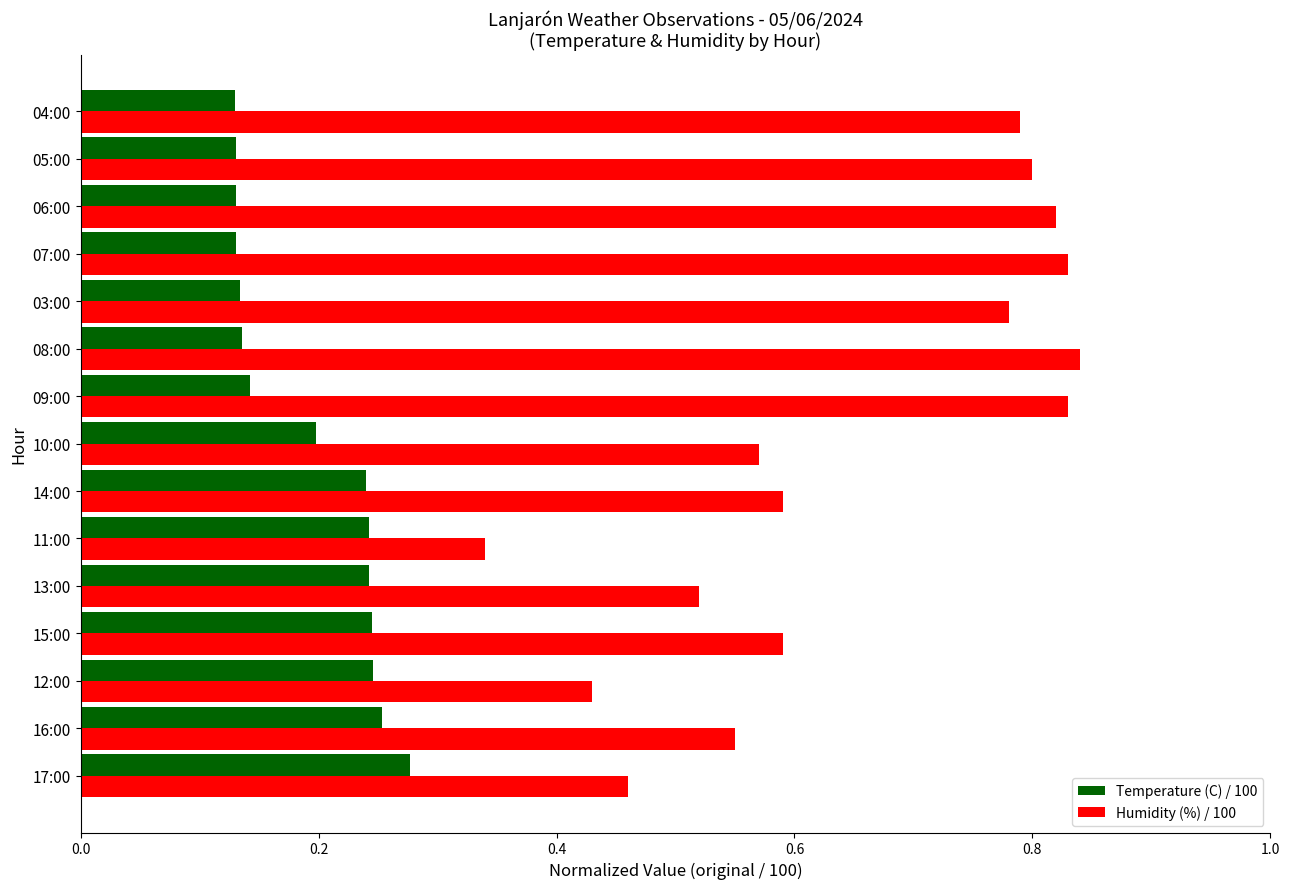

Is it true that Temperature (C) / 100 equals 0.1 at 15:00?

False